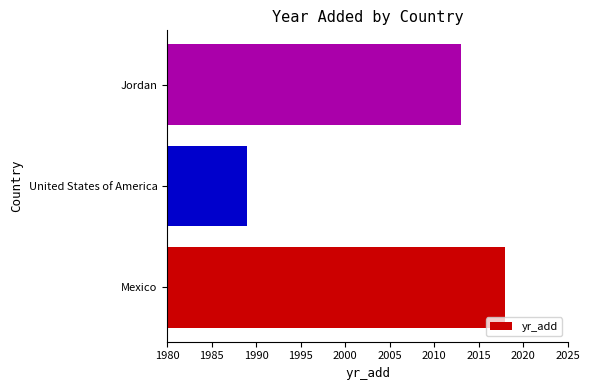

What is the change in value from Mexico to United States of America?

-29